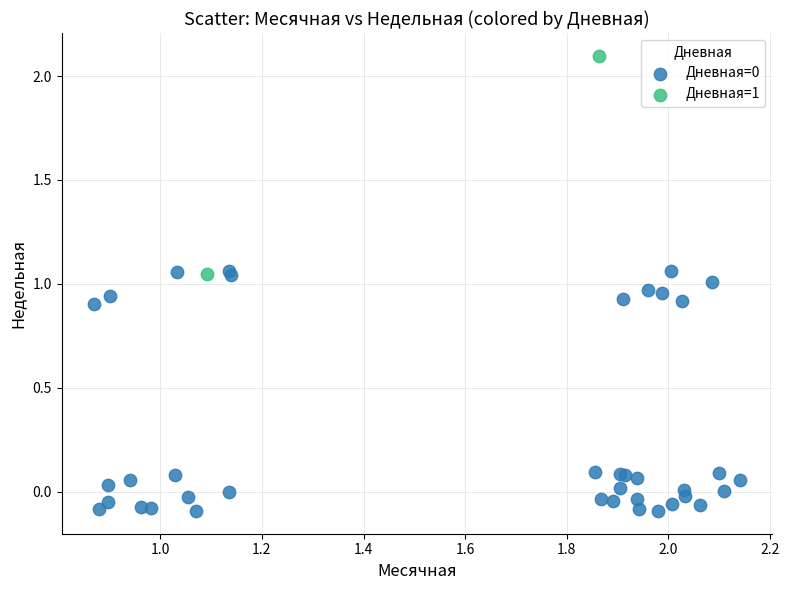

Which series contains the highest Y value?

Дневная=1